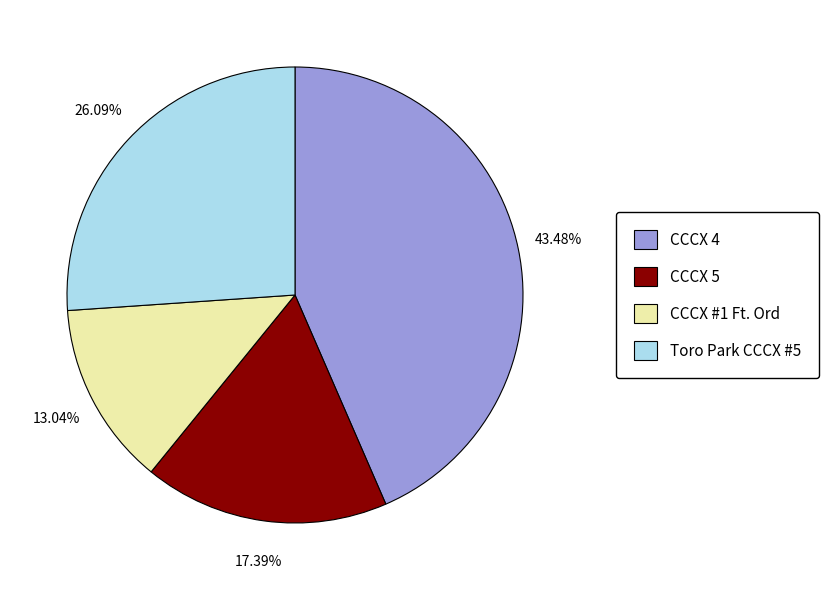

Rank the categories by value from lowest to highest.

CCCX #1 Ft. Ord, CCCX 5, Toro Park CCCX #5, CCCX 4